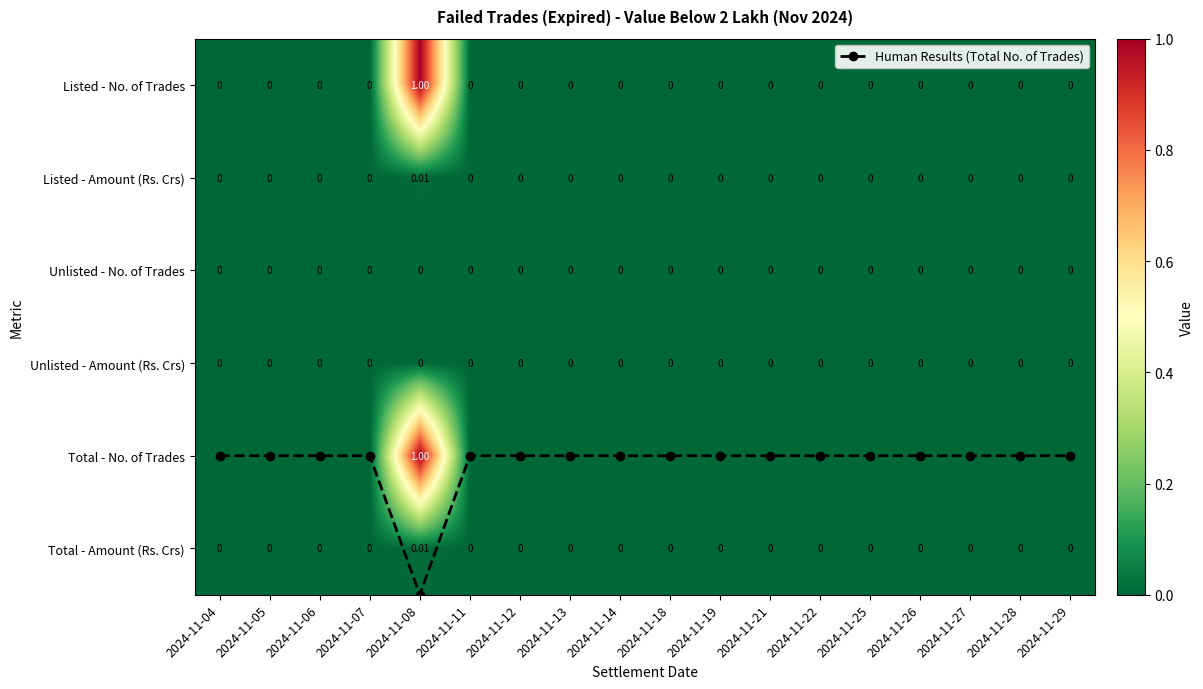

Count the number of categories in the chart.

18